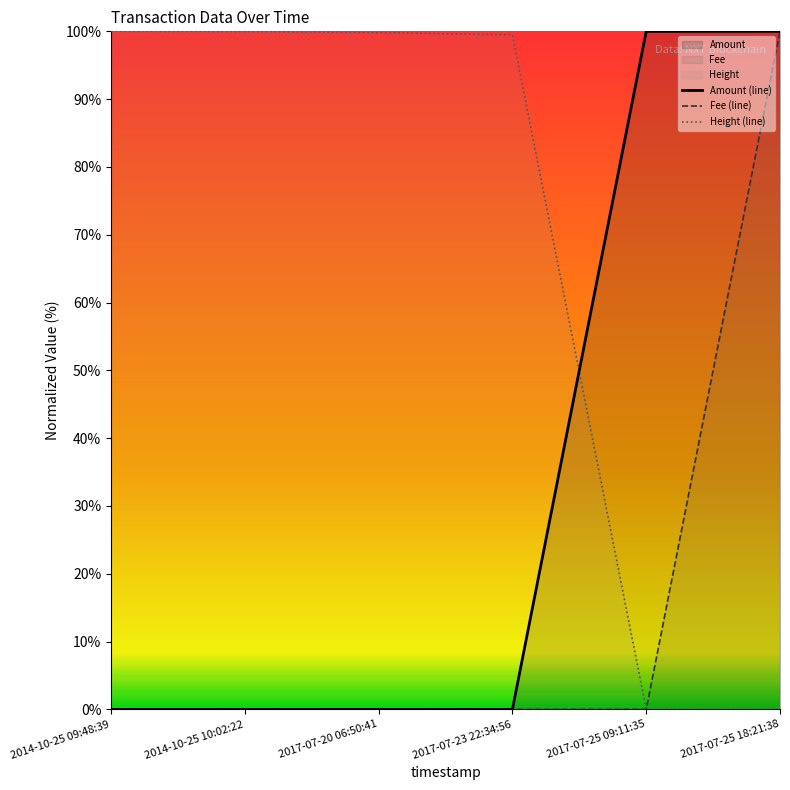

At how many categories does at least one series exceed 61?

6